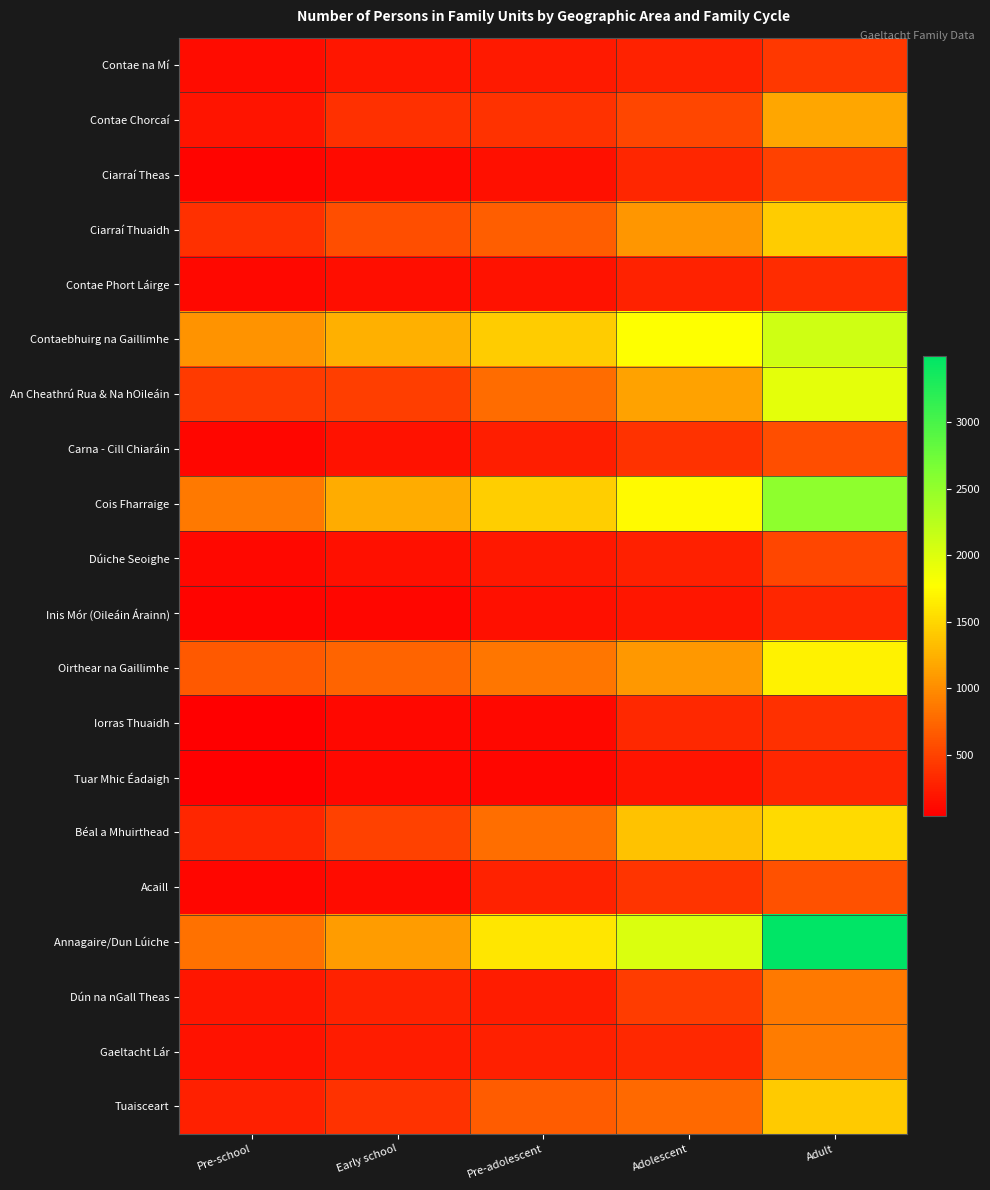

Reading left to right, what are all the values shown in this chart?

Contae na Mí: Pre-school=133	Early school=193	Pre-adolescent=226	Adolescent=278	Adult=431
Contae Chorcaí: Pre-school=184	Early school=375	Pre-adolescent=383	Adolescent=517	Adult=1173
Ciarraí Theas: Pre-school=70	Early school=123	Pre-adolescent=158	Adolescent=303	Adult=497
Ciarraí Thuaidh: Pre-school=379	Early school=573	Pre-adolescent=687	Adolescent=1056	Adult=1424
Contae Phort Láirge: Pre-school=108	Early school=148	Pre-adolescent=176	Adolescent=274	Adult=349
Contaebhuirg na Gaillimhe: Pre-school=1054	Early school=1238	Pre-adolescent=1427	Adolescent=1774	Adult=2099
An Cheathrú Rua & Na hOileáin: Pre-school=446	Early school=462	Pre-adolescent=775	Adolescent=1143	Adult=1958
Carna - Cill Chiaráin: Pre-school=83	Early school=172	Pre-adolescent=250	Adolescent=386	Adult=582
Cois Fharraige: Pre-school=875	Early school=1205	Pre-adolescent=1437	Adolescent=1732	Adult=2538
Dúiche Seoighe: Pre-school=102	Early school=161	Pre-adolescent=216	Adolescent=271	Adult=526
Inis Mór (Oileáin Árainn): Pre-school=71	Early school=94	Pre-adolescent=154	Adolescent=202	Adult=306
Oirthear na Gaillimhe: Pre-school=660	Early school=728	Pre-adolescent=849	Adolescent=1069	Adult=1689
Iorras Thuaidh: Pre-school=45	Early school=100	Pre-adolescent=99	Adolescent=317	Adult=375
Tuar Mhic Éadaigh: Pre-school=42	Early school=108	Pre-adolescent=87	Adolescent=178	Adult=312
Béal a Mhuirthead: Pre-school=311	Early school=493	Pre-adolescent=791	Adolescent=1359	Adult=1522
Acaill: Pre-school=94	Early school=127	Pre-adolescent=274	Adolescent=399	Adult=603
Annagaire/Dun Lúiche: Pre-school=823	Early school=1104	Pre-adolescent=1601	Adolescent=2023	Adult=3499
Dún na nGall Theas: Pre-school=200	Early school=281	Pre-adolescent=235	Adolescent=450	Adult=876
Gaeltacht Lár: Pre-school=166	Early school=241	Pre-adolescent=263	Adolescent=314	Adult=891
Tuaisceart: Pre-school=269	Early school=387	Pre-adolescent=675	Adolescent=767	Adult=1406